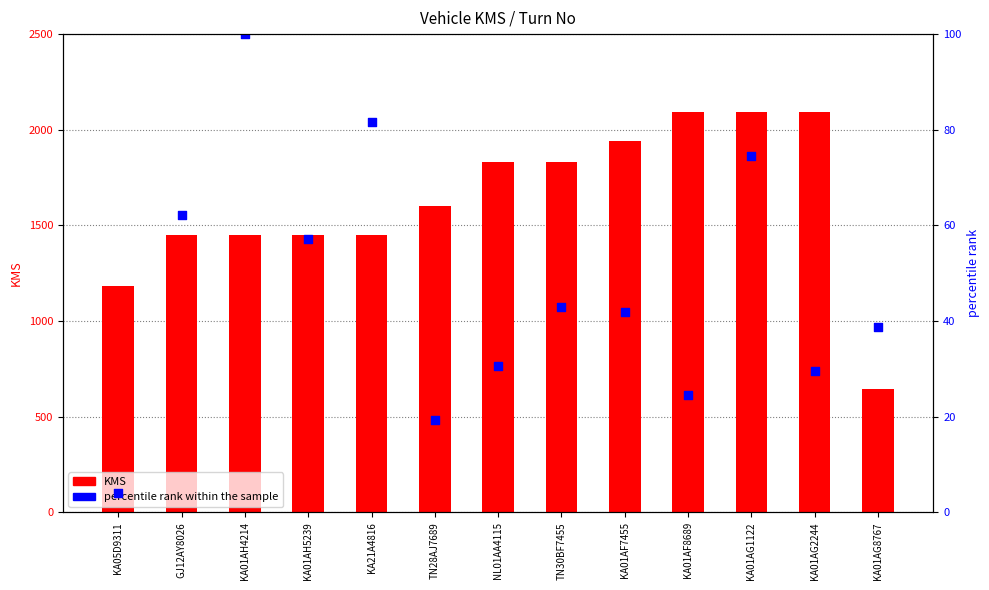

At how many categories does at least one series exceed 691?

12